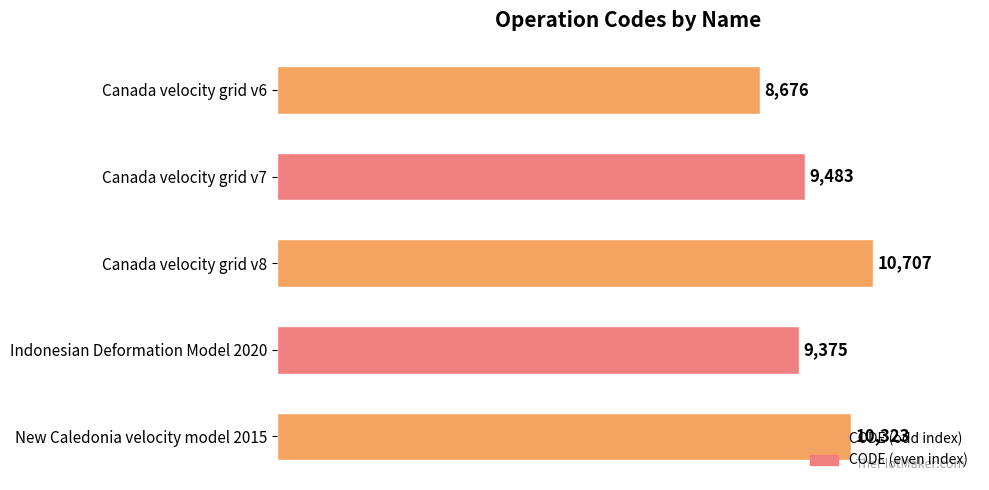

What is the change in value from Indonesian Deformation Model 2020 to New Caledonia velocity model 2015?

+948